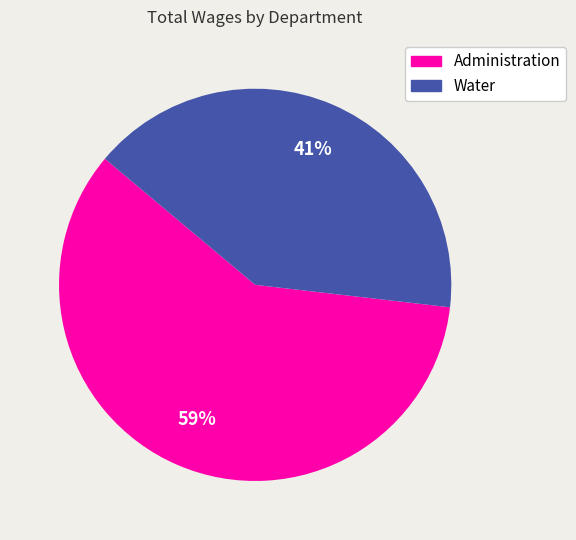

Between Administration and Water, which is larger?

Administration